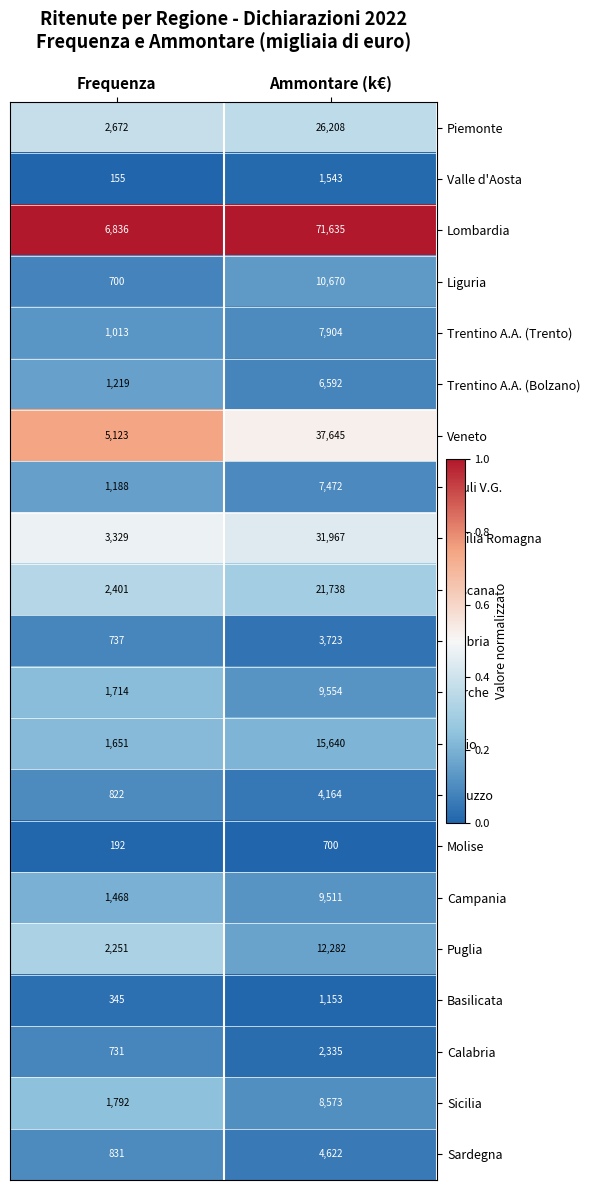

At which label is Sardegna closest to 2726?

Frequenza